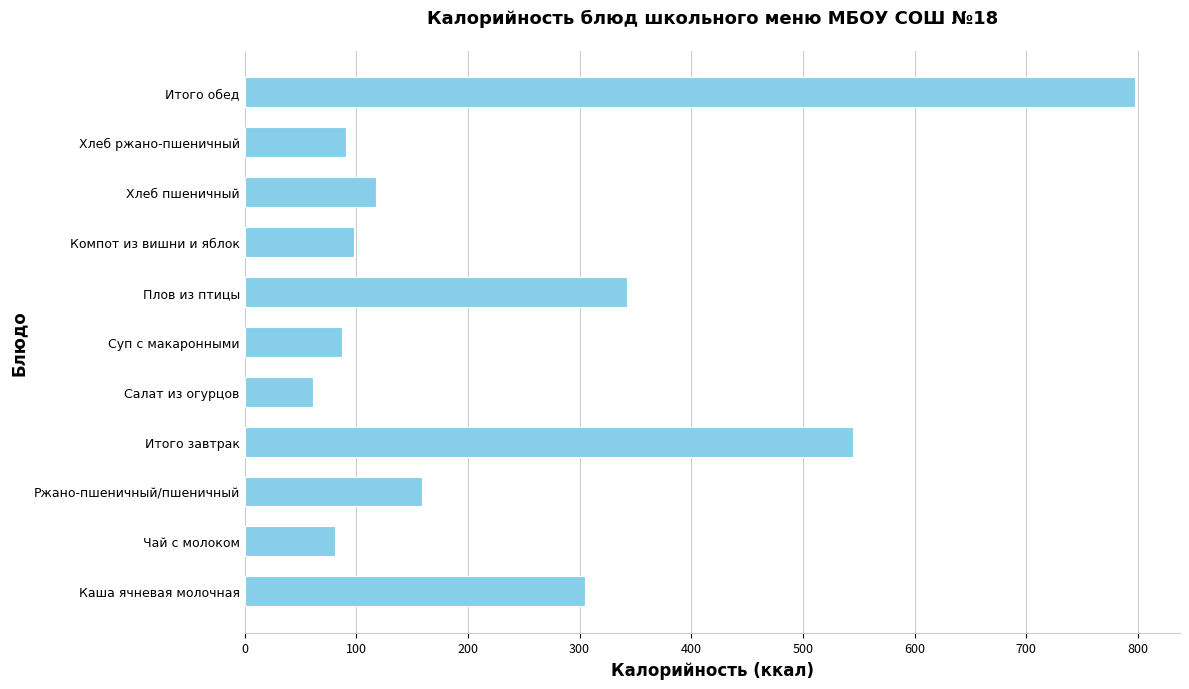

Reading bottom to top, transcribe all the data shown in this chart.

305.0	81.0	159.0	545.0	61.2	87.6	342.0	98.0	118.0	91.0	797.8